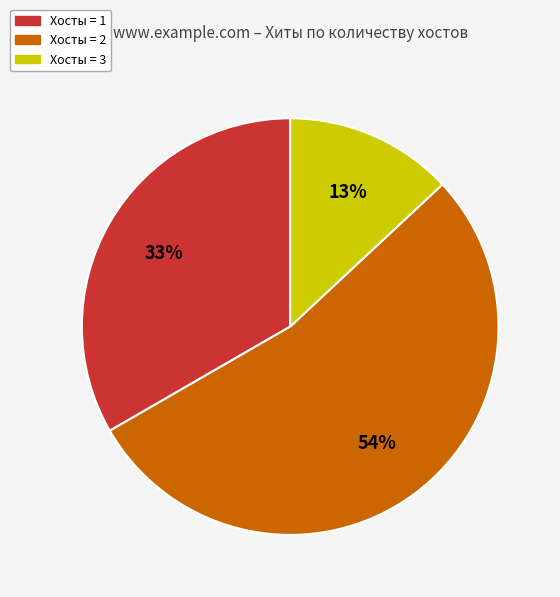

How many slices are in this pie chart?

3